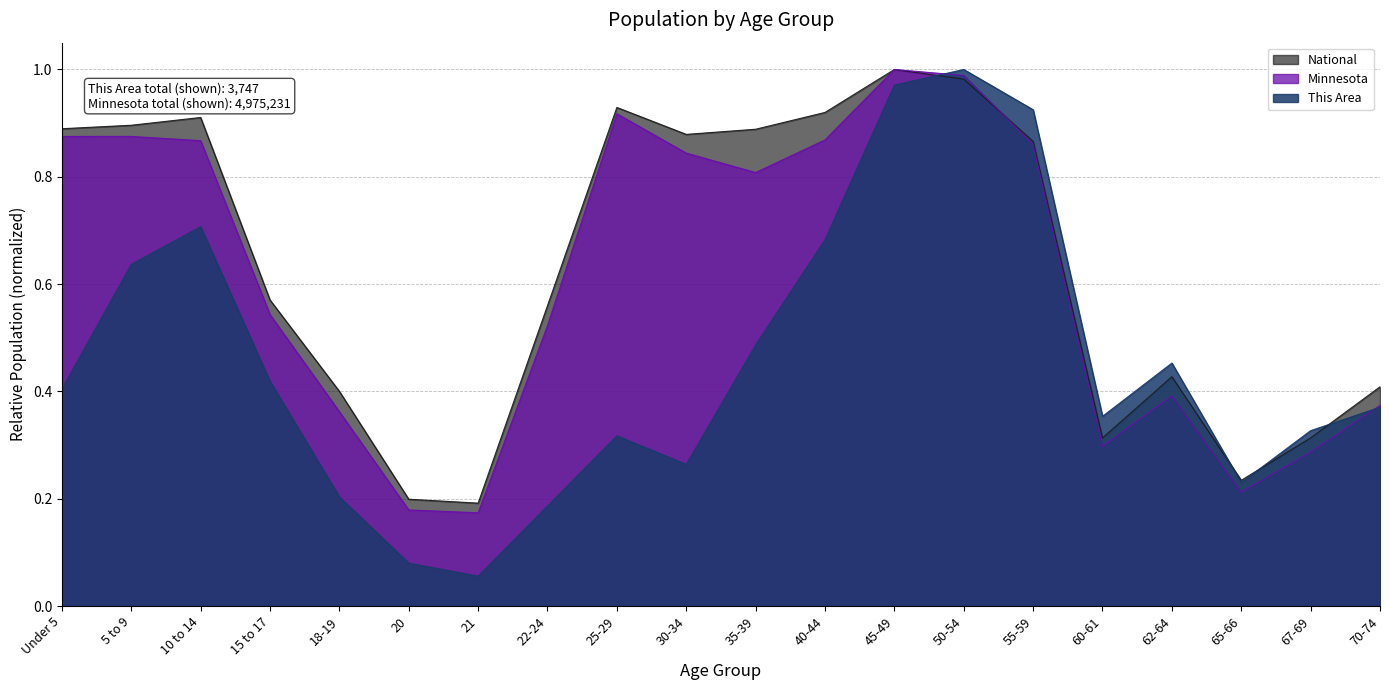

How many distinct data groups are displayed?

3